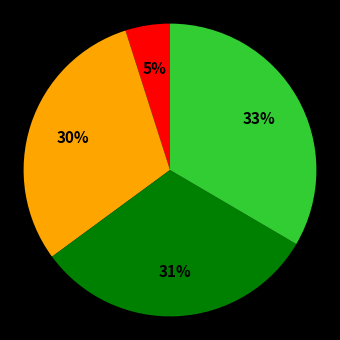

Does any single category account for the majority?

No